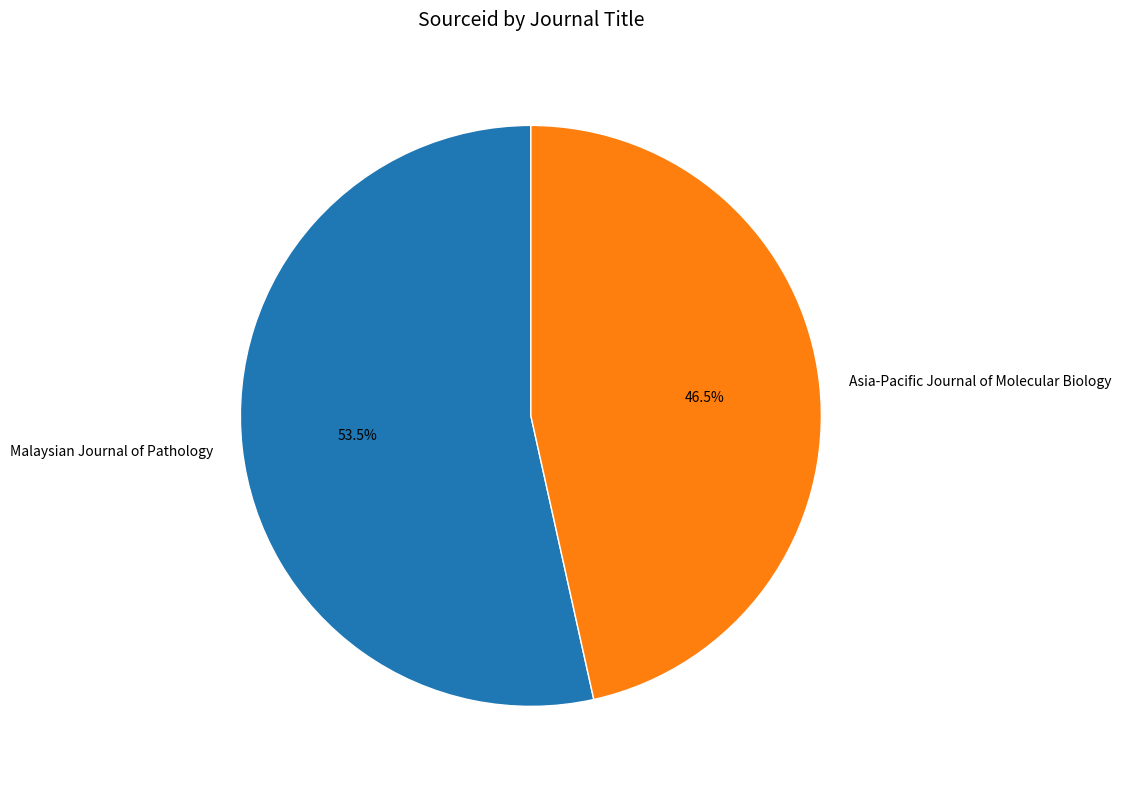

To the nearest percent, what is the combined percentage of Malaysian Journal of Pathology and Asia-Pacific Journal of Molecular Biology?

100%